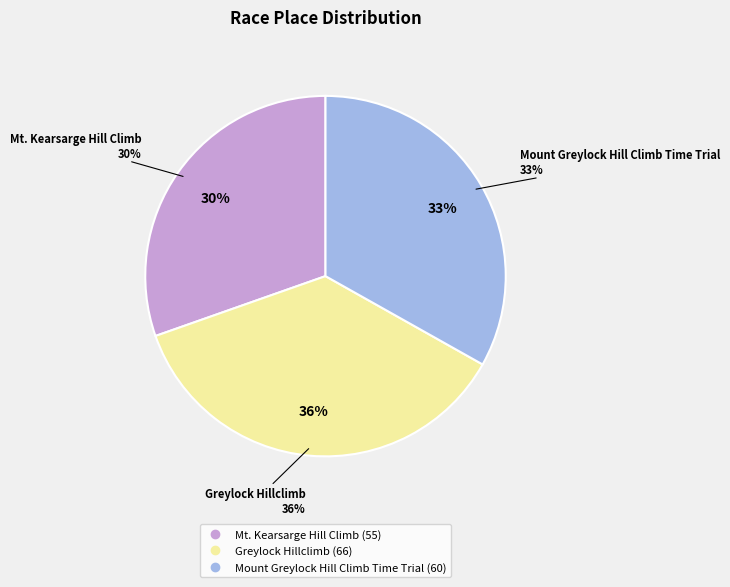

To the nearest percent, what is the difference between the largest and smallest slice percentages?

6%